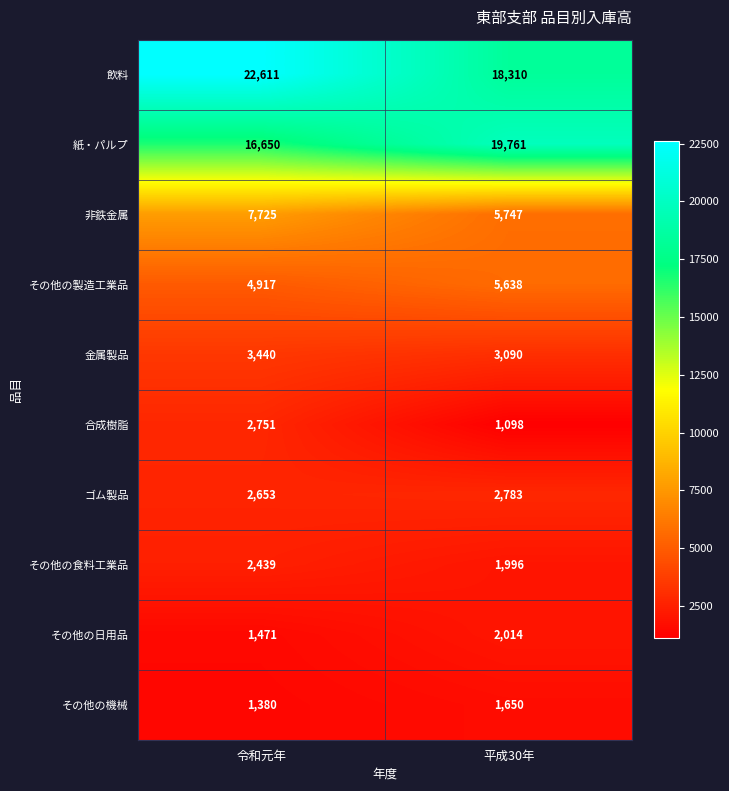

Is the value of 金属製品 at 令和元年 greater than the value of その他の食料工業品 at 令和元年?

Yes